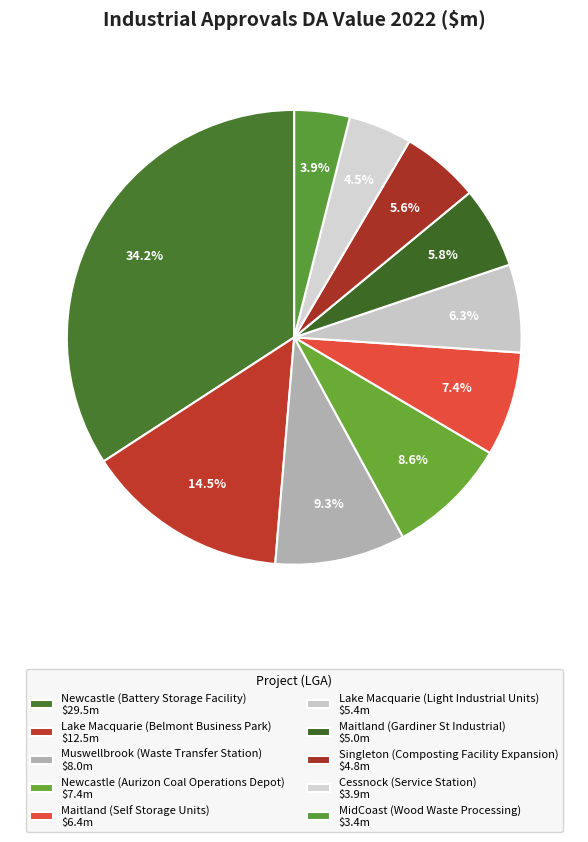

What is the smallest slice in the pie chart?

MidCoast (Wood Waste Processing)